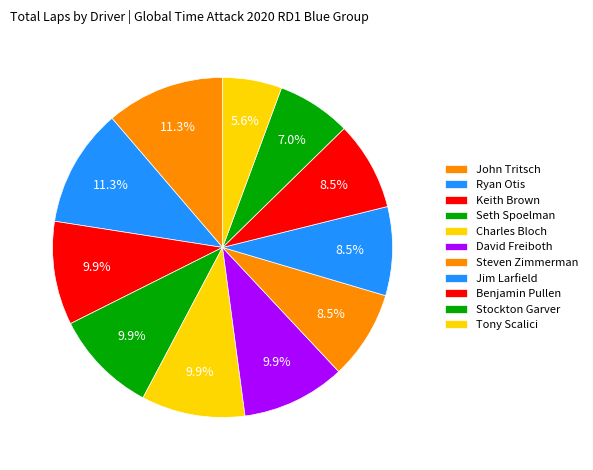

What portion of the pie excludes Charles Bloch?

90.1%